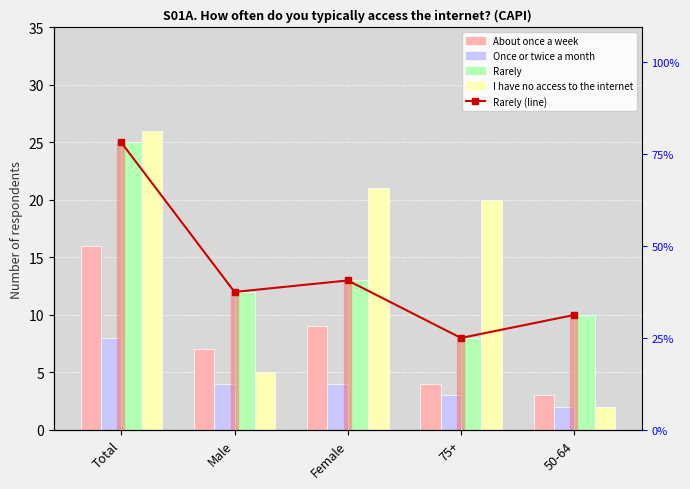

Rank the series by their maximum value, from lowest to highest.

Once or twice a month, About once a week, Rarely, I have no access to the internet